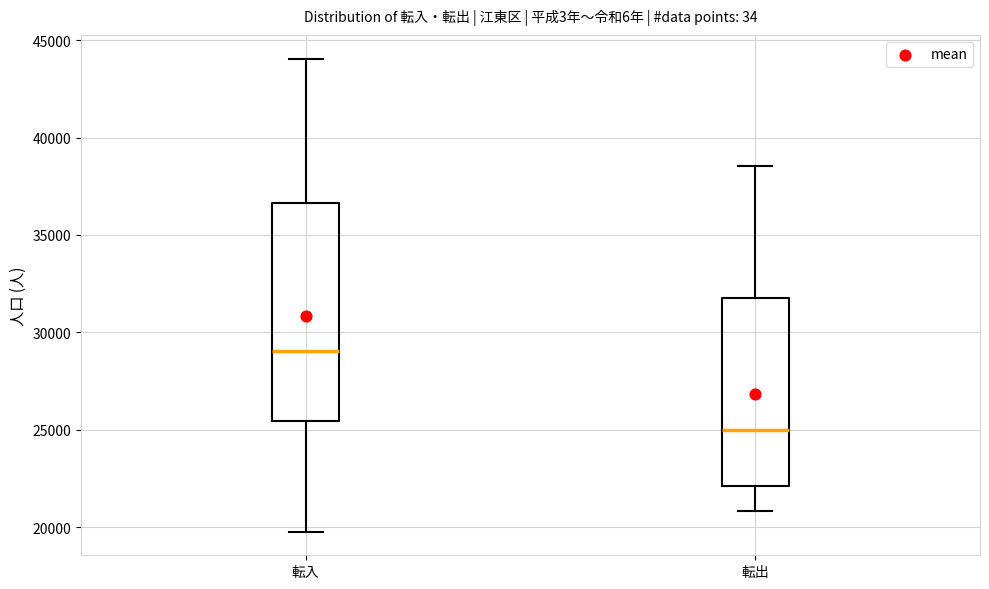

Reading left to right, transcribe this box plot: for each box, give where its median line is, the range the box spans, and where its two whiskers end, as read against the y-axis. The values are not printed on the chart, so give them approximately, as read against the axis.

転入: median 29000, box 25500 to 36500, whiskers 20000 to 44000
転出: median 25000, box 22000 to 32000, whiskers 21000 to 38500